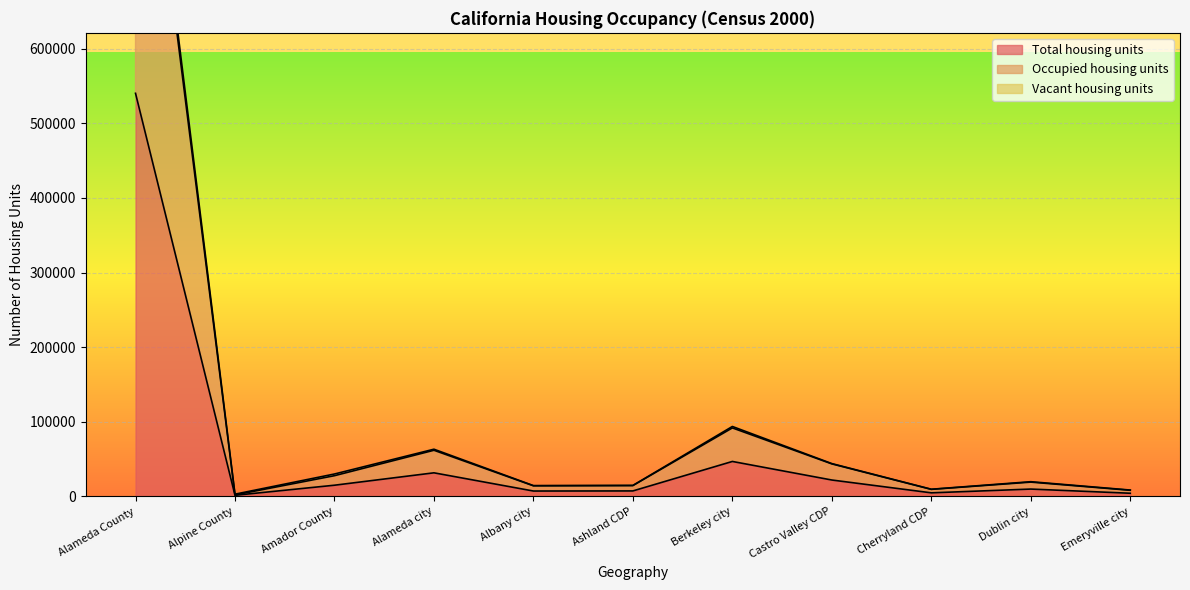

True or false: Vacant housing units has more than 2 interior local peaks.

True